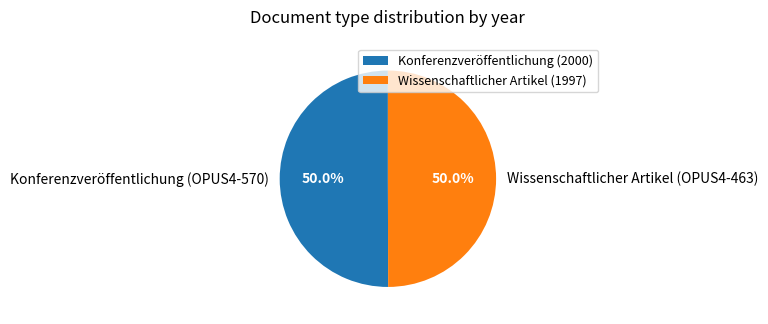

What is the ratio of the value at Konferenzveröffentlichung (OPUS4-570) to the value at Wissenschaftlicher Artikel (OPUS4-463)?

1.0